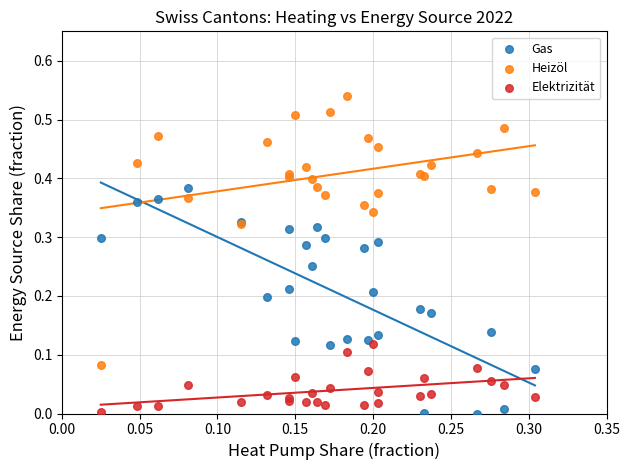

Which series has the largest Y range (max minus min)?

Heizöl